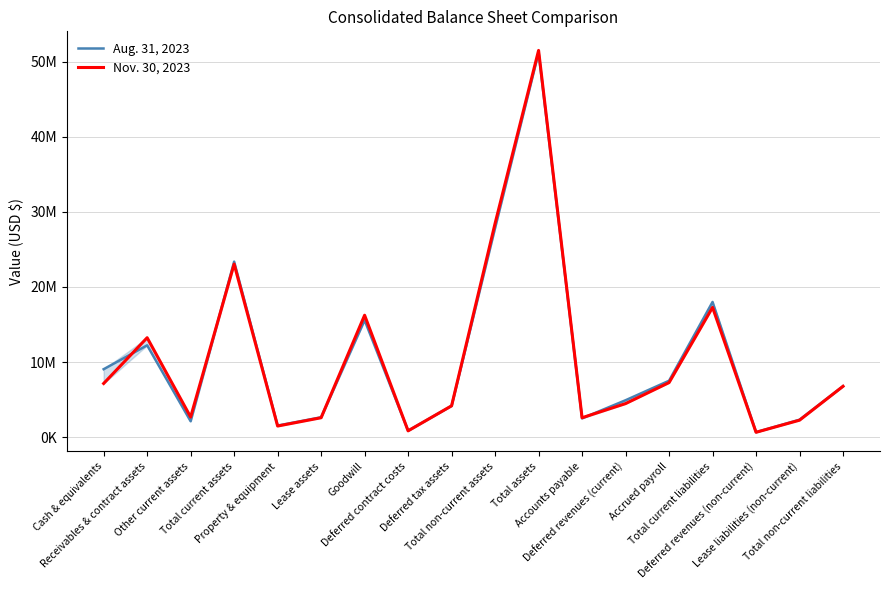

Where is the first local maximum for Aug. 31, 2023?

Receivables & contract assets